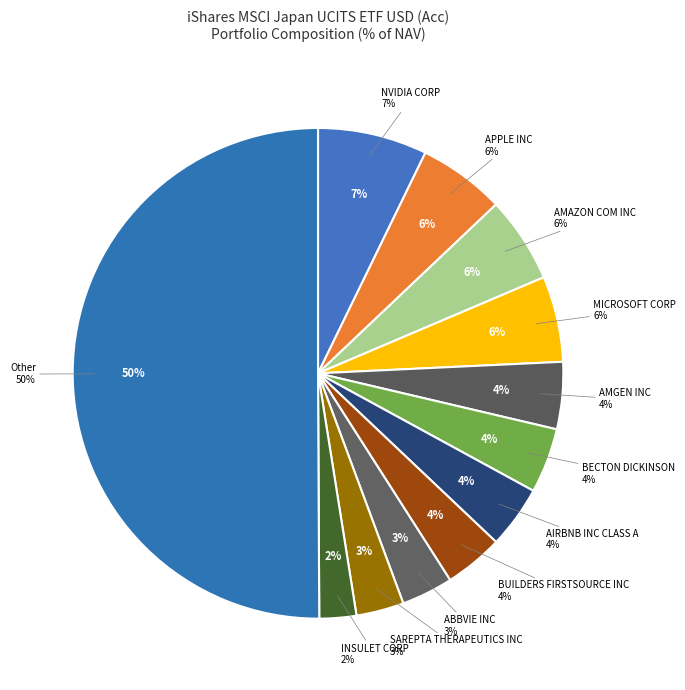

Does Other represent more than half of the total?

Yes